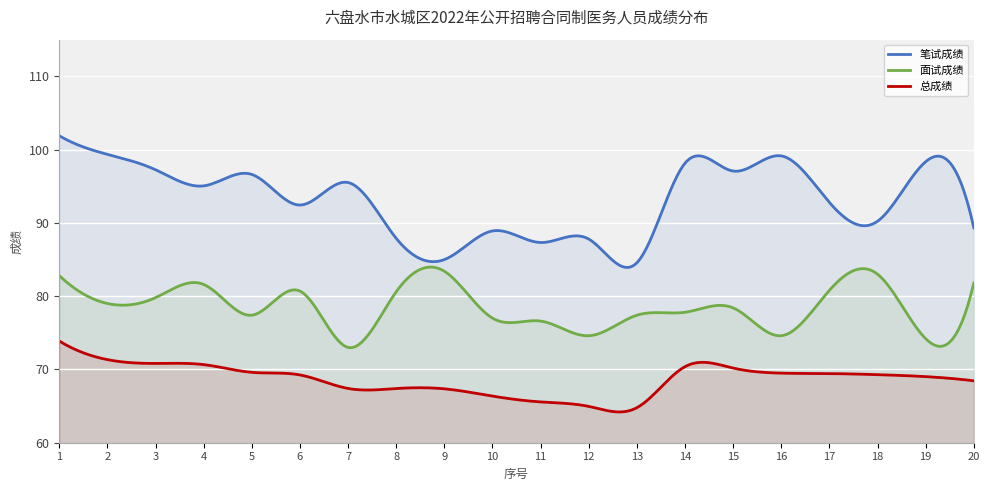

Rank the categories by 笔试成绩 value from lowest to highest.

13, 9, 11, 12, 8, 10, 20, 18, 6, 17, 4, 7, 5, 15, 3, 14, 19, 16, 2, 1